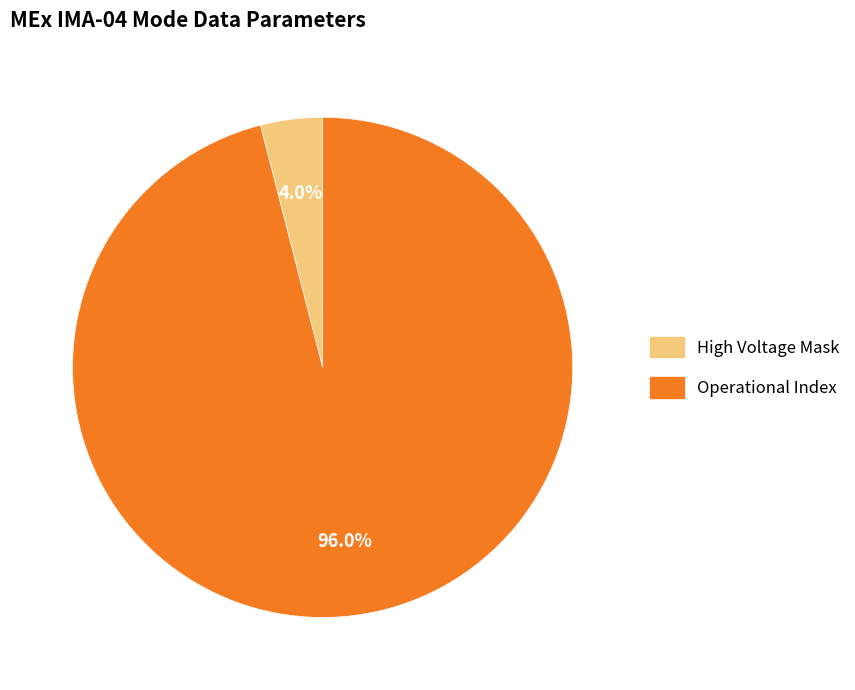

Is there a majority slice in this chart?

Yes